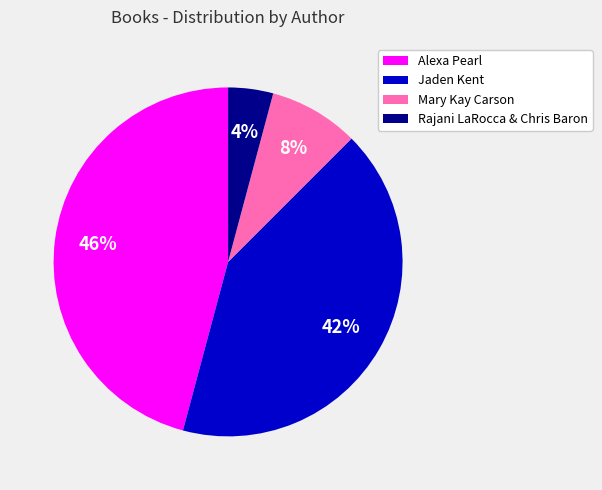

Is the sum of Mary Kay Carson and Rajani LaRocca & Chris Baron greater than half?

No